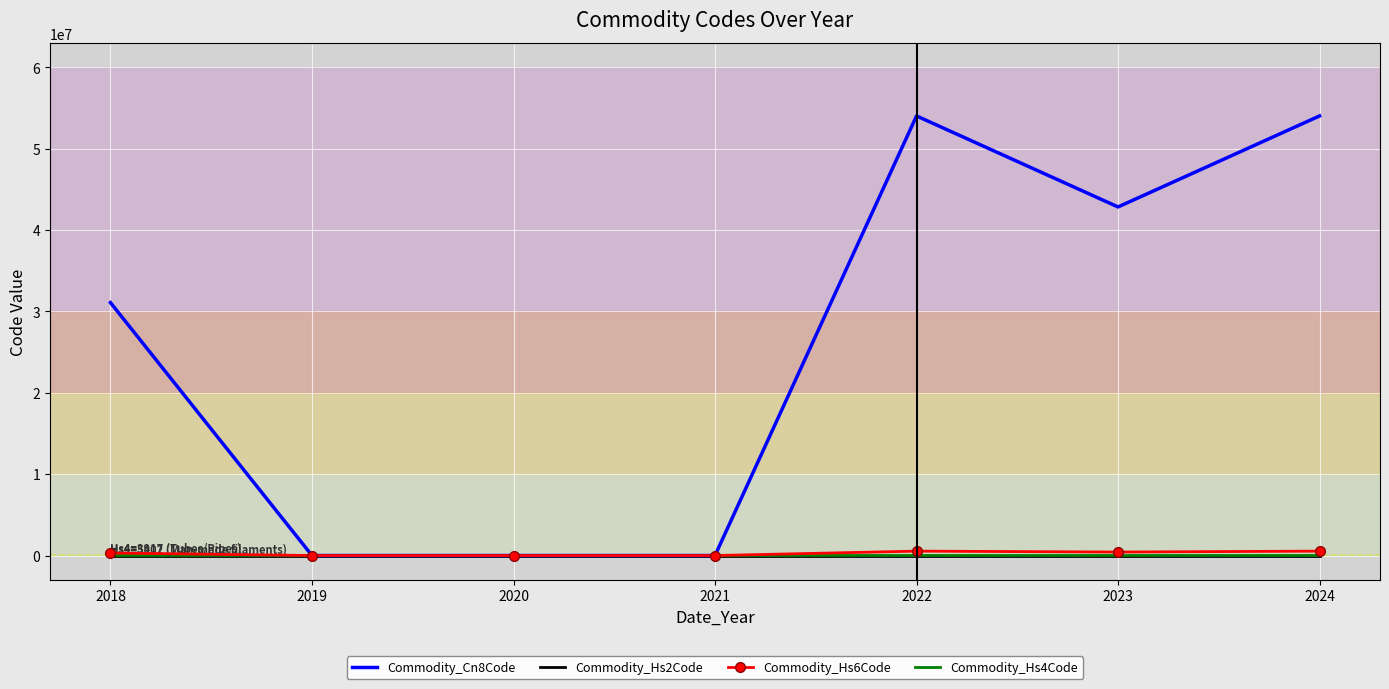

What is the sum of all Commodity_Hs4Code values?

18375.8